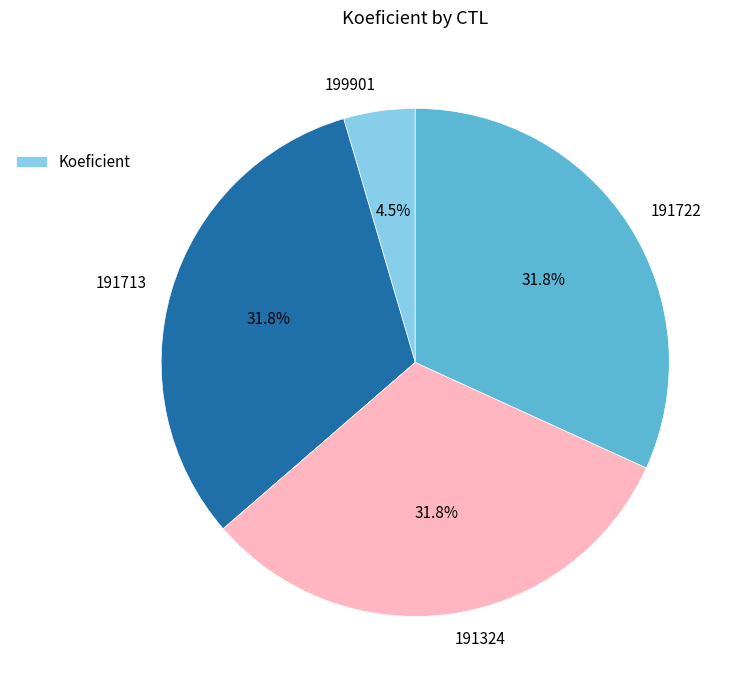

Which has a higher value, 191324 or 199901?

191324